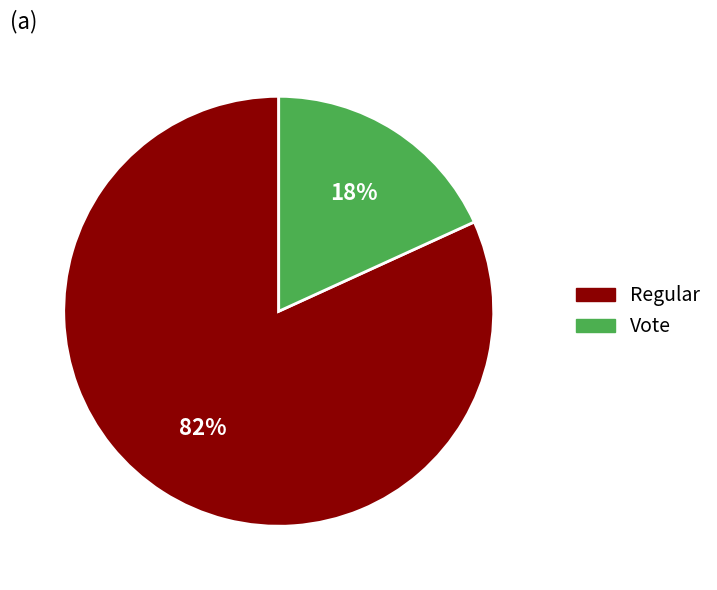

To the nearest percent, what portion does Vote represent?

18%